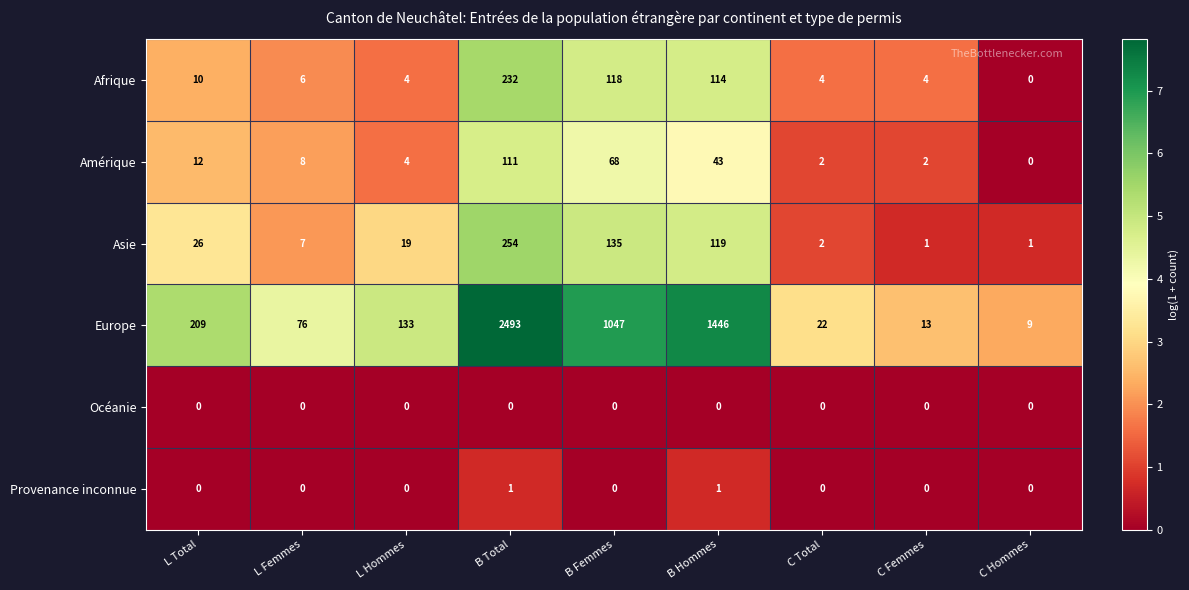

What is the greatest value displayed?

2493